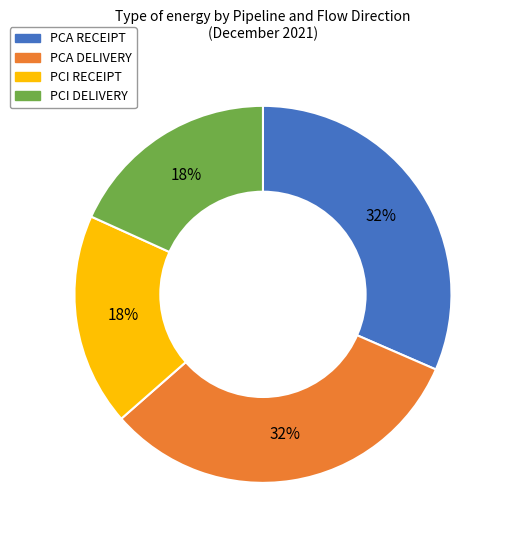

Is it true that PCA DELIVERY is 32% of the pie?

True